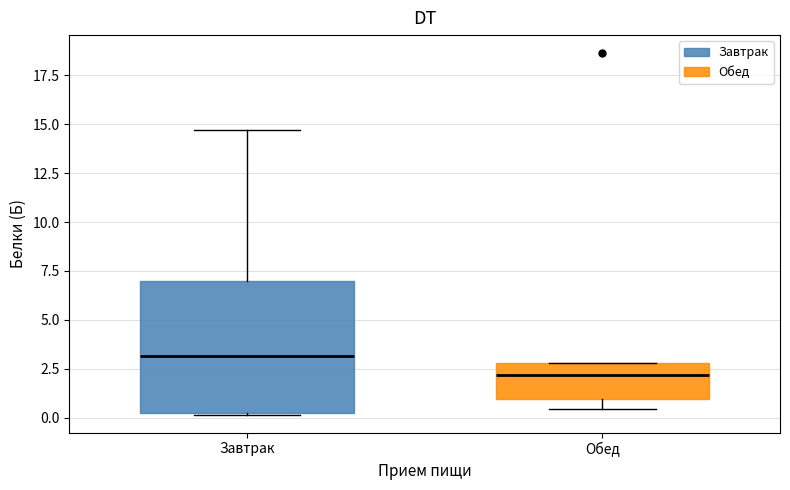

Reading left to right, read every box against the y-axis: the position of its median line, the range the box covers, and the ends of its whiskers. The values are not printed on the chart, so give them approximately, as read against the axis.

Завтрак: median 3.0, box 0.5 to 7.0, whiskers 0.0 to 14.5
Обед: median 2.0, box 1.0 to 3.0, whiskers 0.5 to 3.0